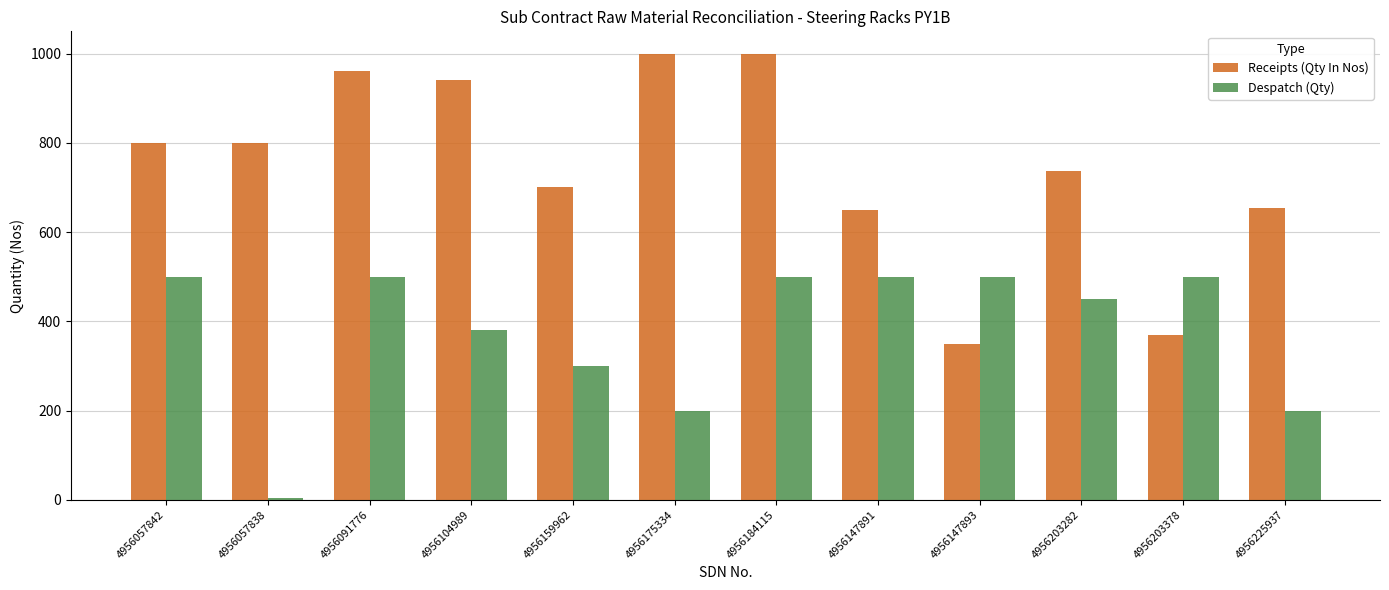

What is the spread (max minus min) of values at 4956104989?

560